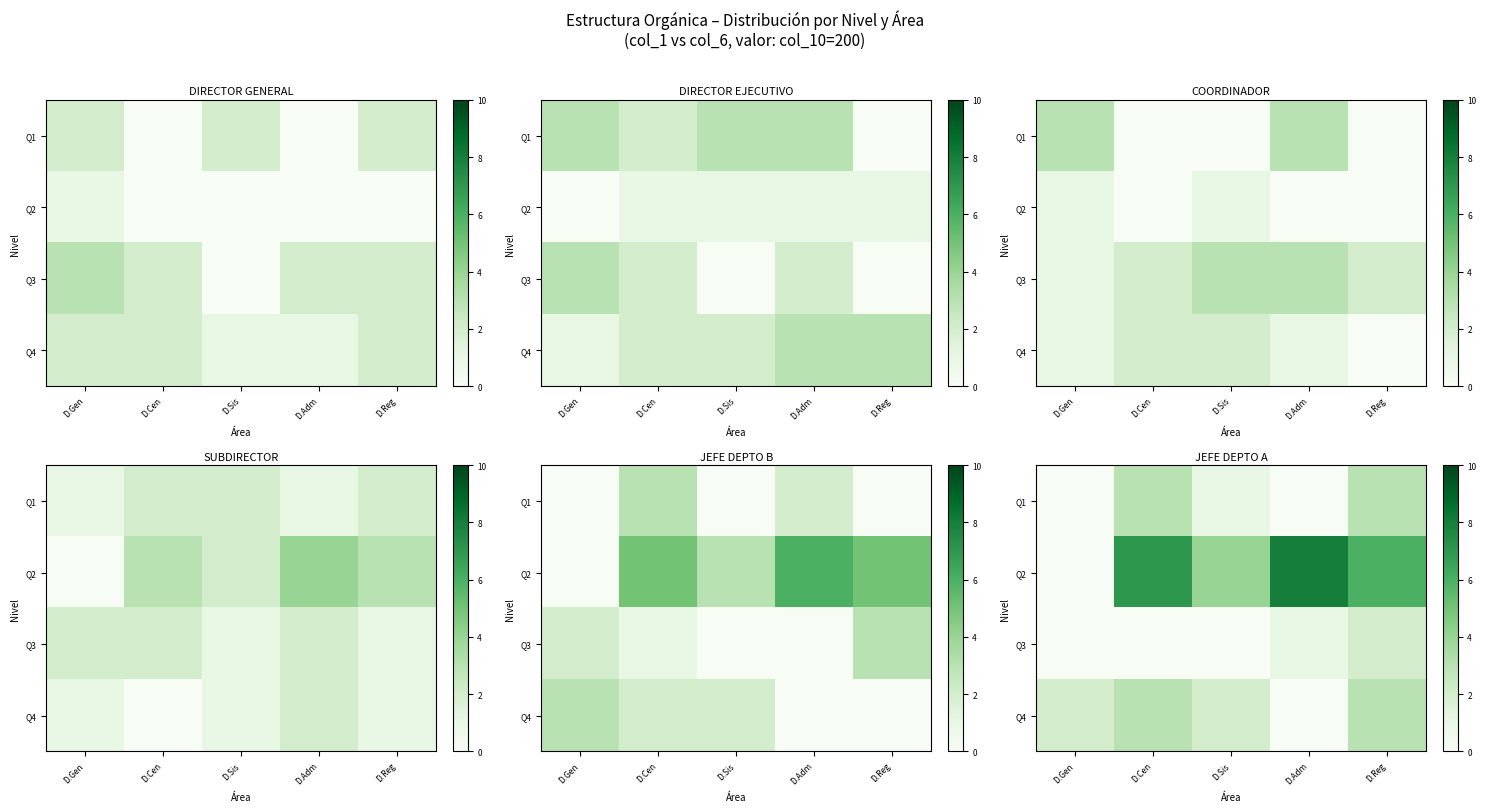

Which label corresponds to the largest value in the chart?

D.Adm